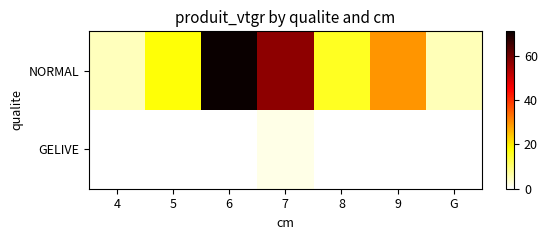

Reading right to left, list all the values displayed in this chart.

NORMAL: G=5.2	9=29.2	8=15.8	7=56.9	6=71.0	5=17.6	4=4.7
GELIVE: G=0.0	9=0.0	8=0.0	7=1.7	6=0.0	5=0.0	4=0.0